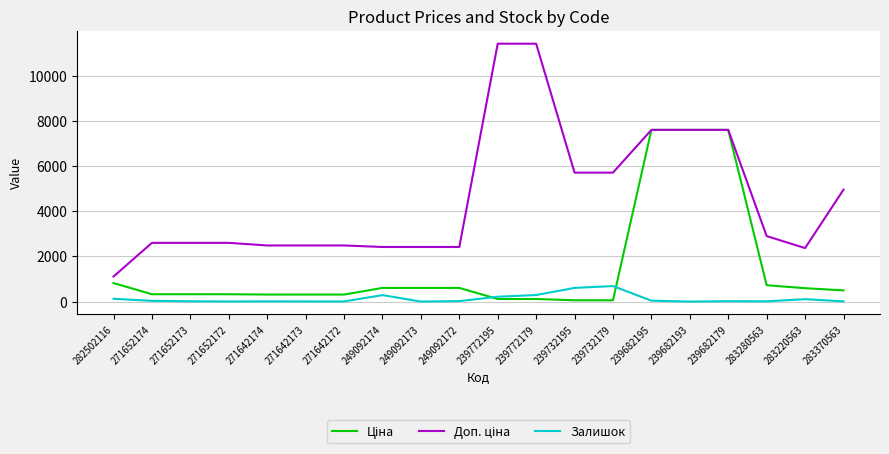

The Ціна series shows 324.8 at 271652173. True or false?

True